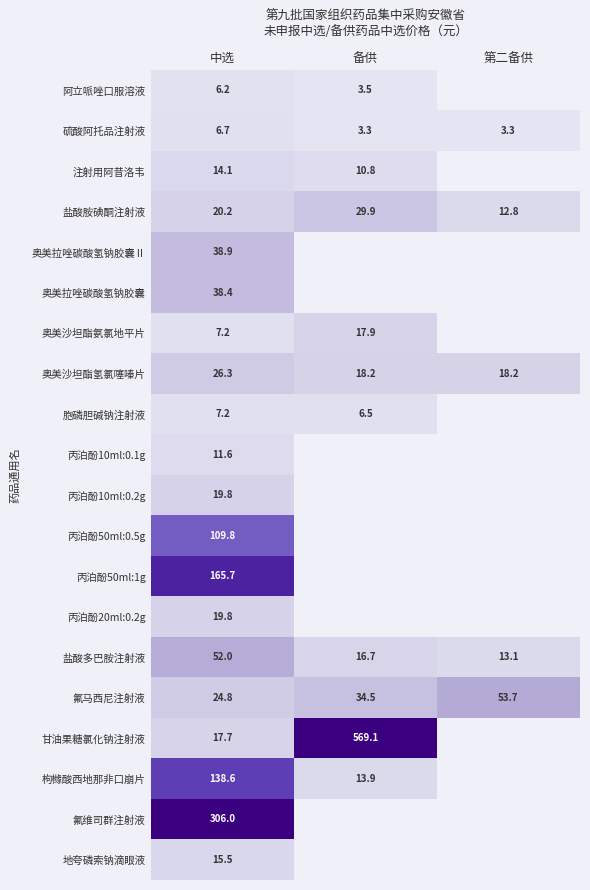

What is the difference between the highest and lowest values at 中选?

299.8